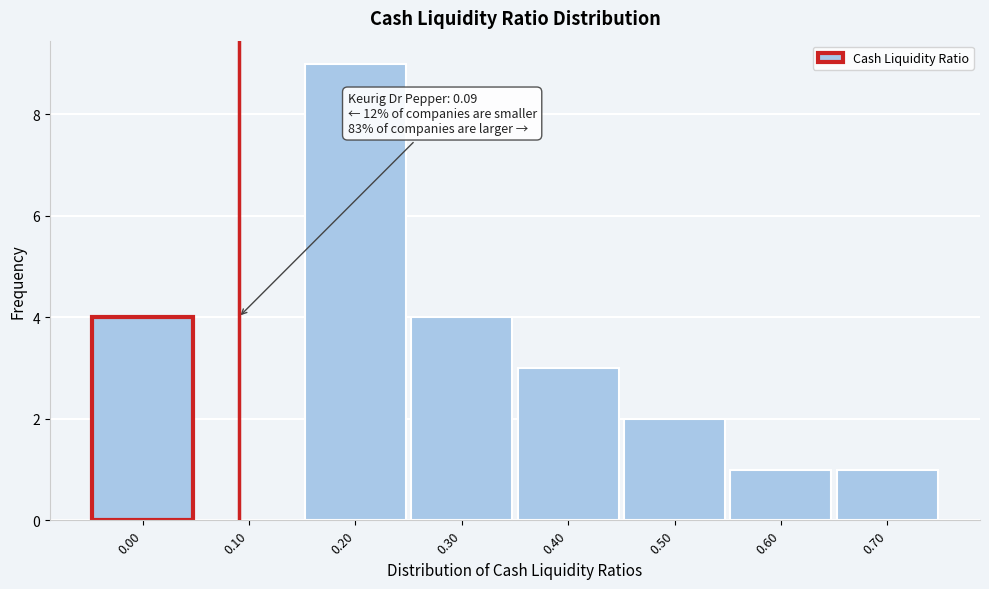

Reading left to right, list all the values displayed in this chart.

0.00=4	0.10=0	0.20=9	0.30=4	0.40=3	0.50=2	0.60=1	0.70=1